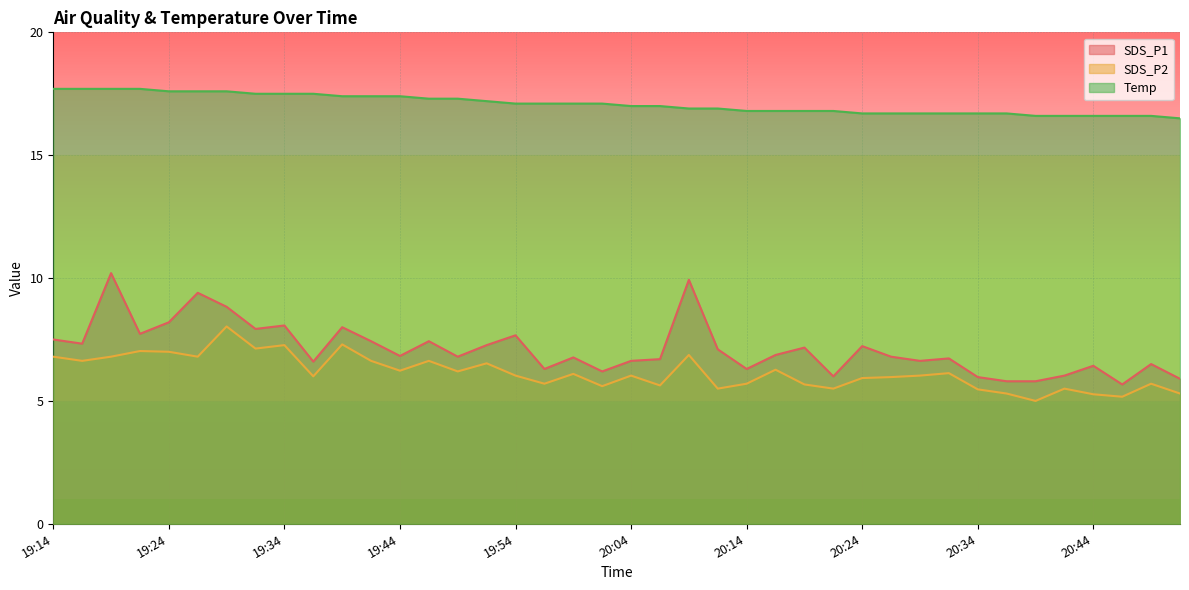

The SDS_P2 series shows 11.0 at 19:14. True or false?

False